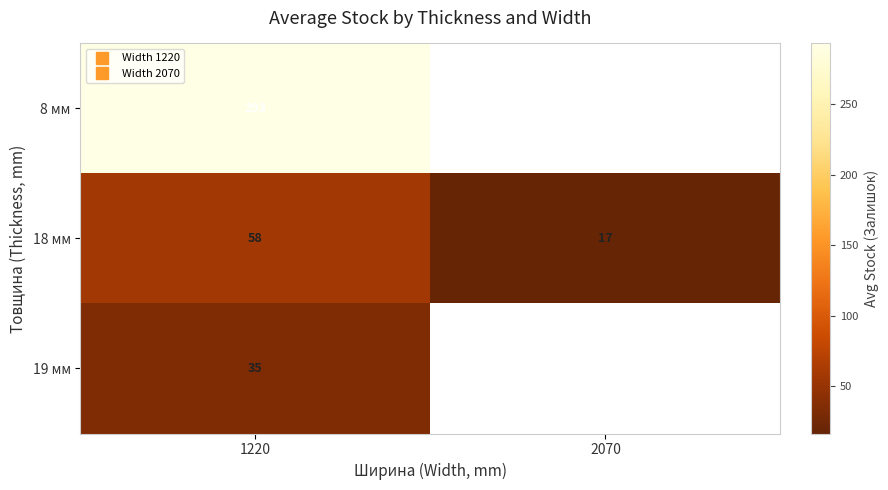

What is the spread (max minus min) of values at 1220?

258.0